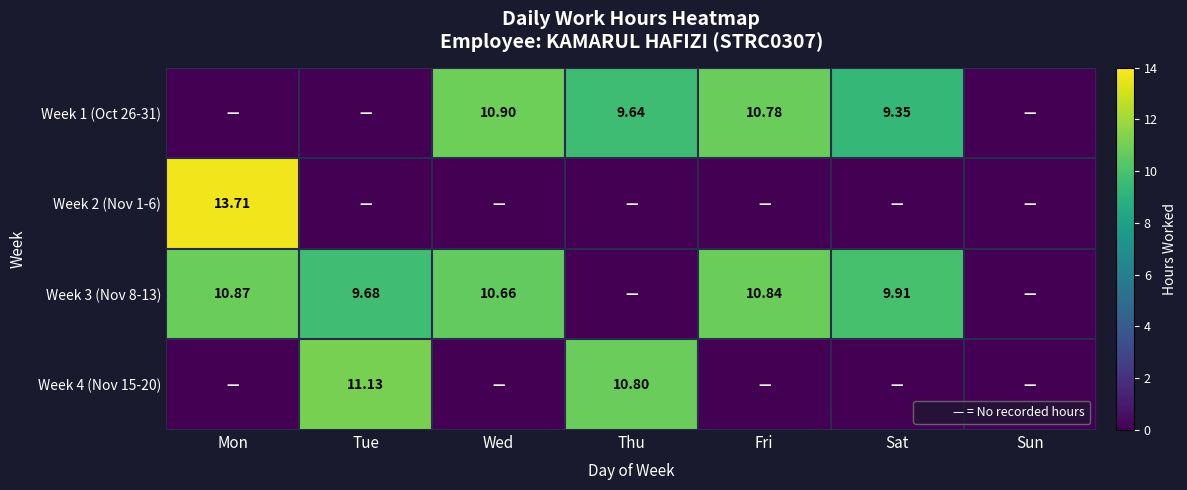

At how many categories does at least one series exceed 5?

6